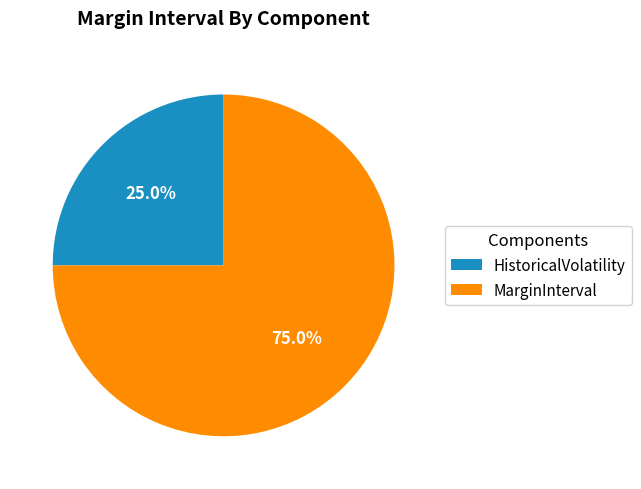

Which slice is the largest?

MarginInterval